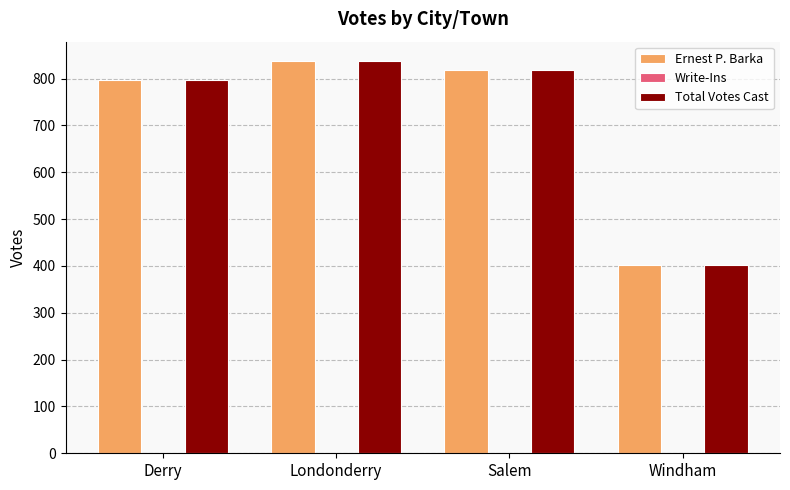

How many data points does each series have?

4